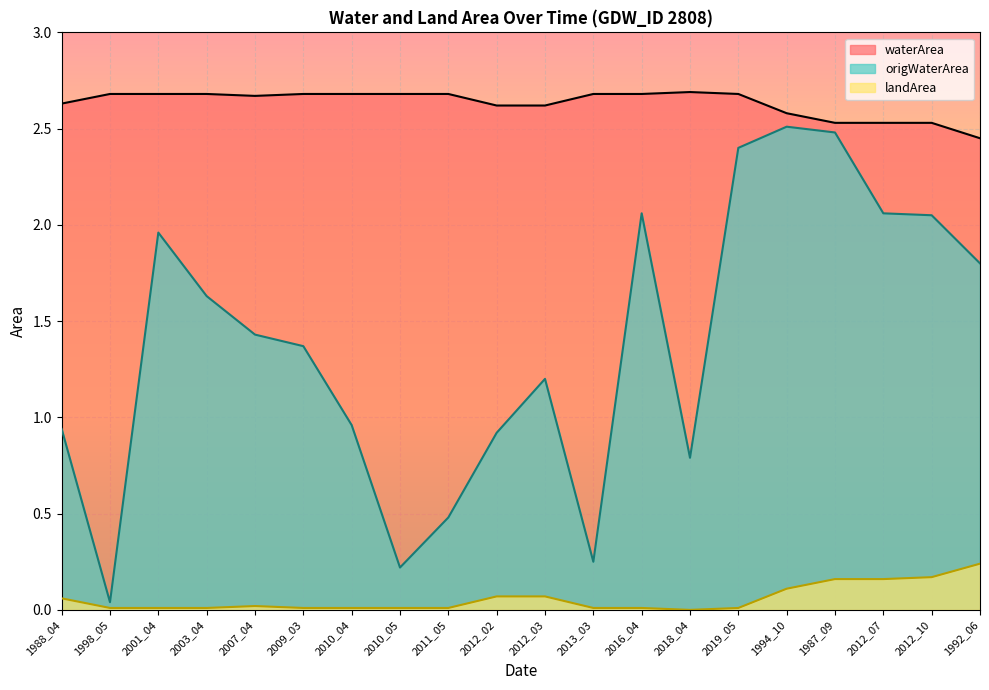

What is the label of the 6th point from the left?

2009_03